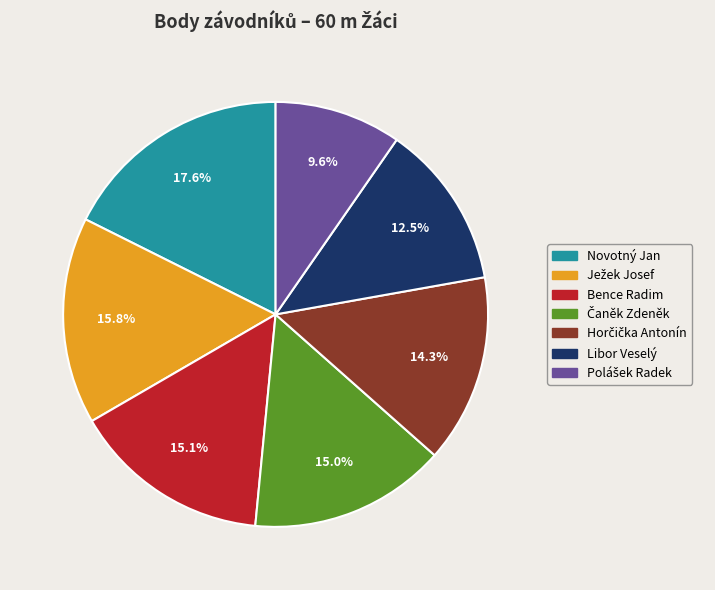

Does Novotný Jan represent more than half of the total?

No